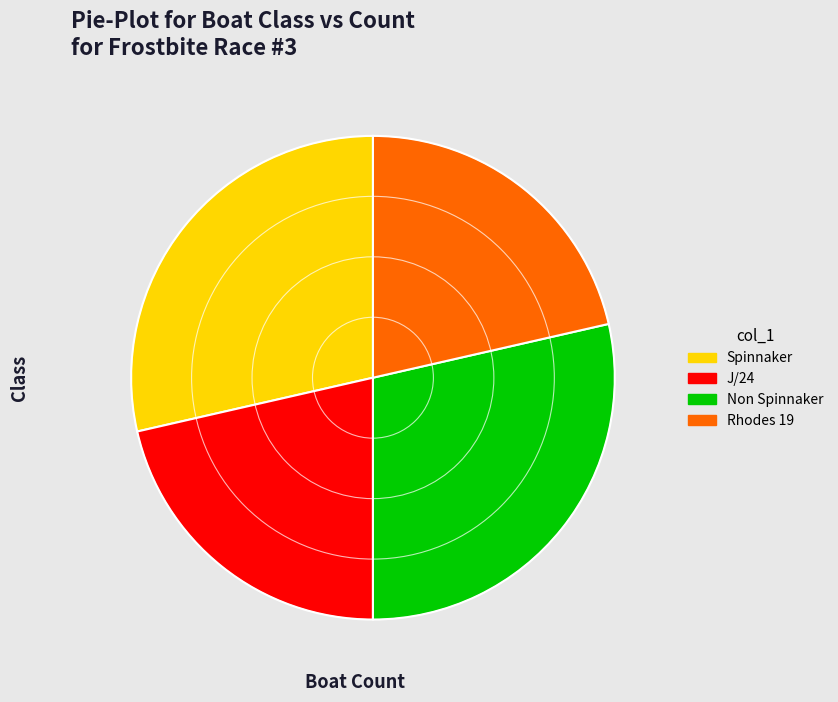

Is it true that J/24 is 12% of the pie?

False